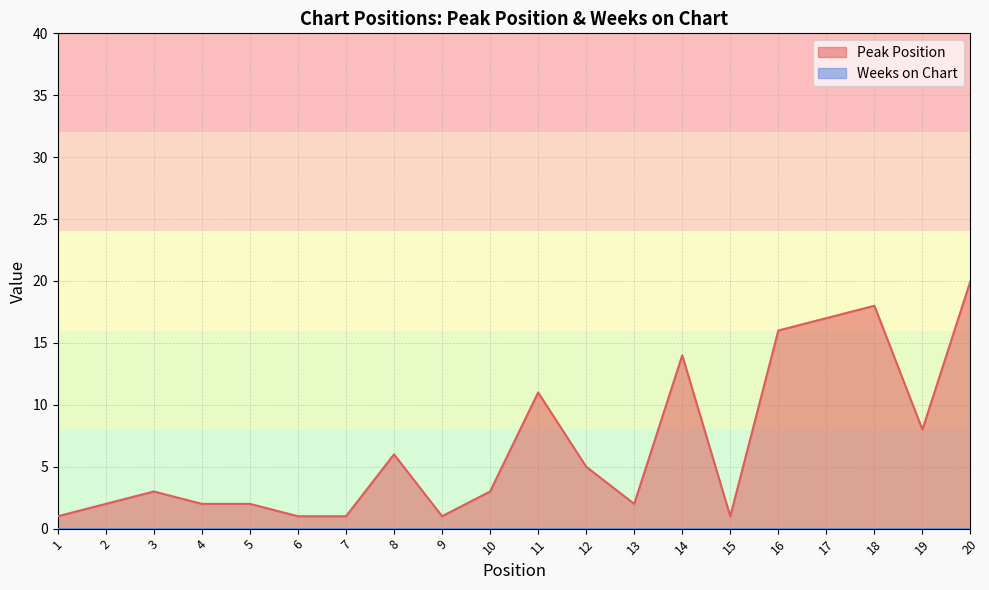

At which category does the chart reach its peak across all series?

20